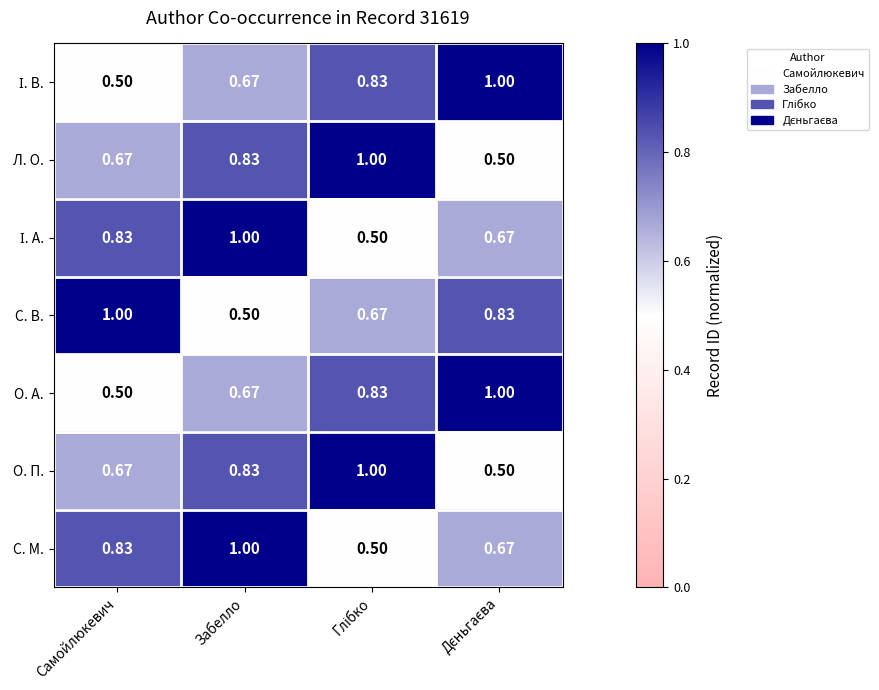

At which category is the sum across all series the highest?

Забелло